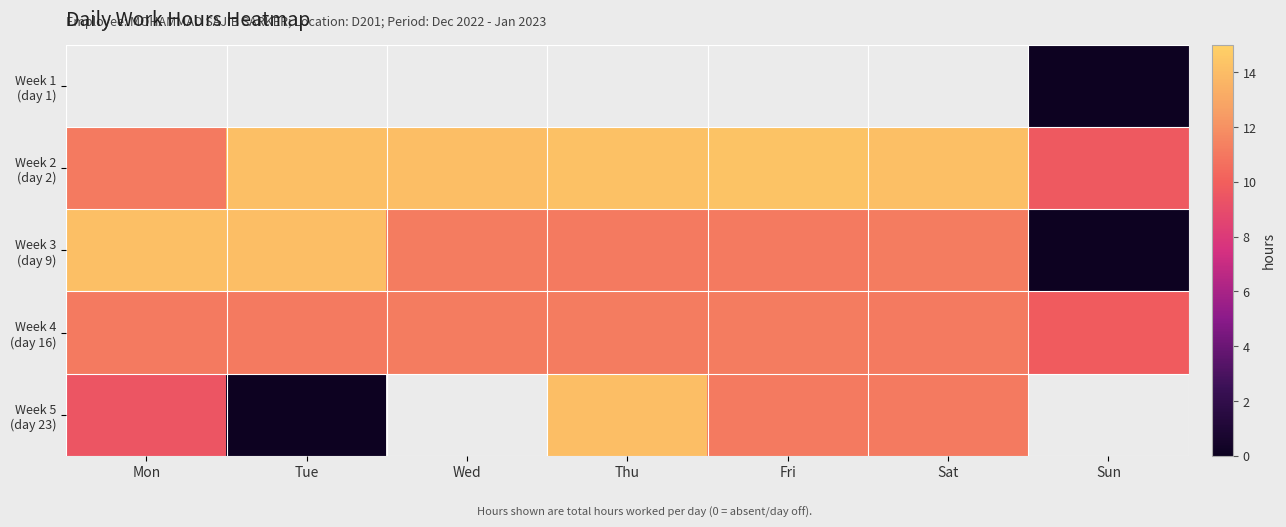

The Week 2 (day 2) series shows 4.9 at Sun. True or false?

False